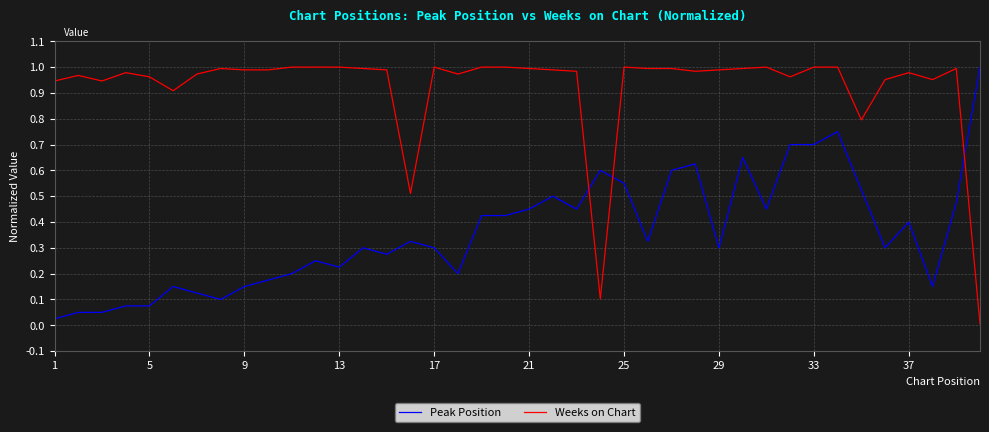

Which series has the largest total across all categories?

Weeks on Chart